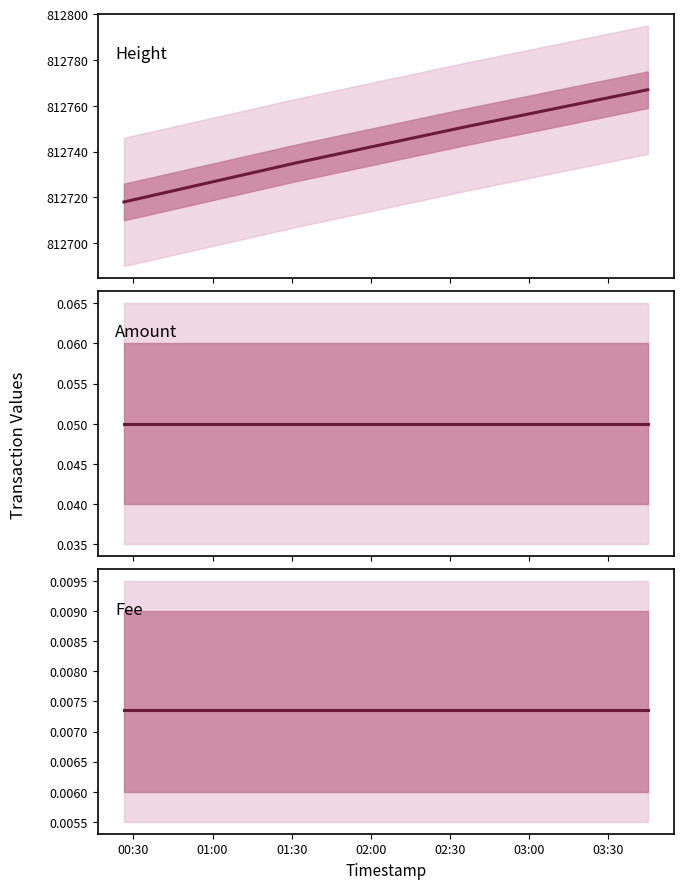

What is the highest value of the Amount series?

0.1